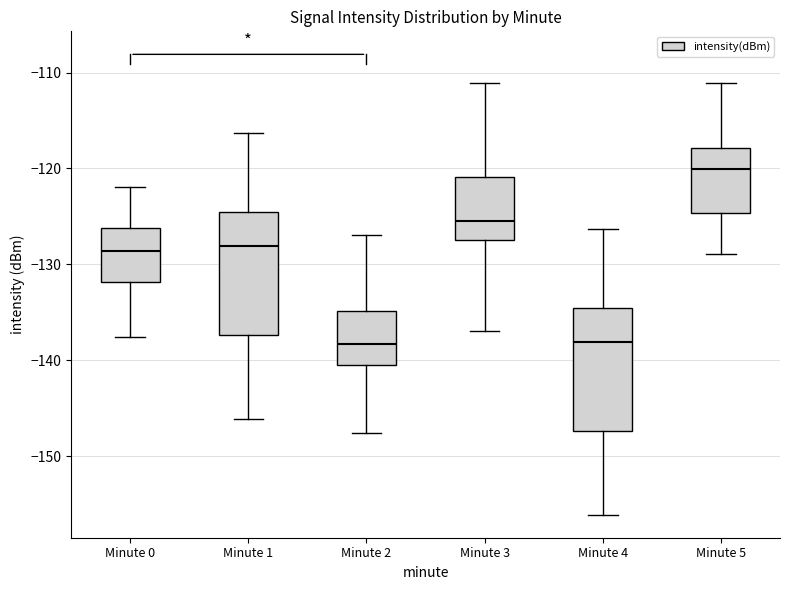

Reading left to right, transcribe this box plot: for each box, give where its median line is, the range the box spans, and where its two whiskers end, as read against the y-axis. The values are not printed on the chart, so give them approximately, as read against the axis.

Minute 0: median -129, box -132 to -126, whiskers -138 to -122
Minute 1: median -128, box -137 to -125, whiskers -146 to -116
Minute 2: median -138, box -140 to -135, whiskers -148 to -127
Minute 3: median -126, box -127 to -121, whiskers -137 to -111
Minute 4: median -138, box -147 to -135, whiskers -156 to -126
Minute 5: median -120, box -125 to -118, whiskers -129 to -111